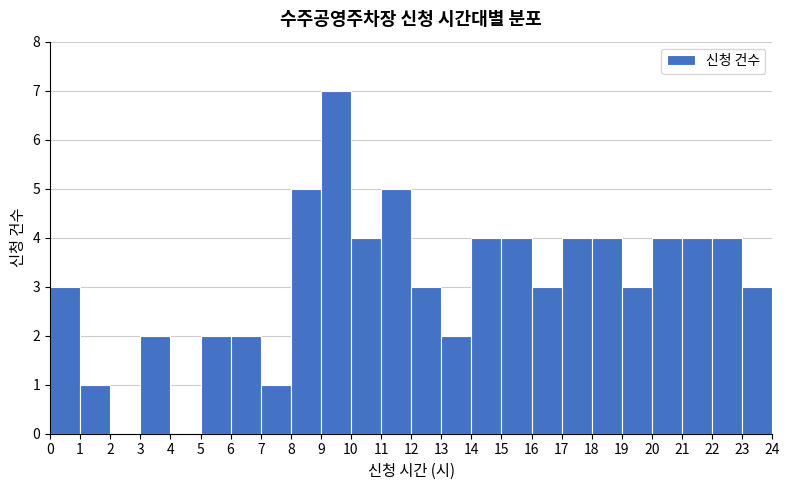

Reading left to right, list every bar in this chart as the range it spans on the x-axis followed by its height. The values are not printed on the chart, so give them approximately, as read against the axis.

0 to 1: 3
1 to 2: 1
2 to 3: 0
3 to 4: 2
4 to 5: 0
5 to 6: 2
6 to 7: 2
7 to 8: 1
8 to 9: 5
9 to 10: 7
10 to 11: 4
11 to 12: 5
12 to 13: 3
13 to 14: 2
14 to 15: 4
15 to 16: 4
16 to 17: 3
17 to 18: 4
18 to 19: 4
19 to 20: 3
20 to 21: 4
21 to 22: 4
22 to 23: 4
23 to 24: 3